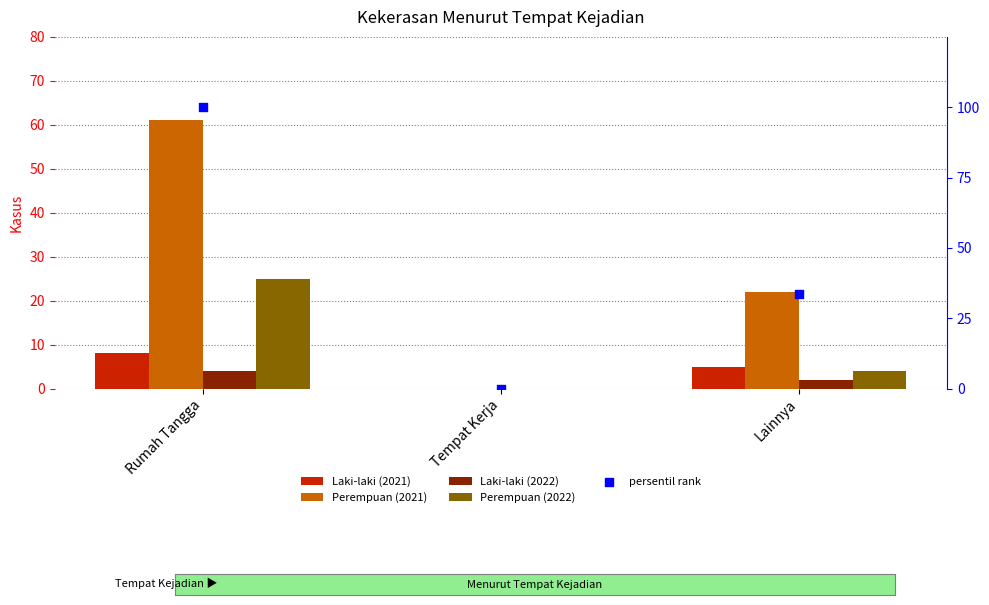

Which series reaches the minimum Y coordinate?

Laki-laki (2021)